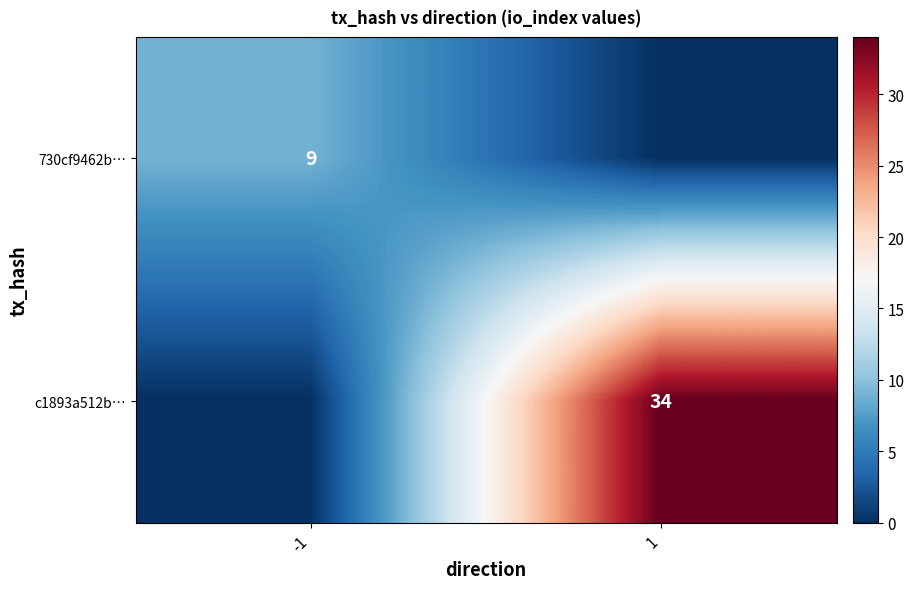

Count the number of data series in this chart.

2